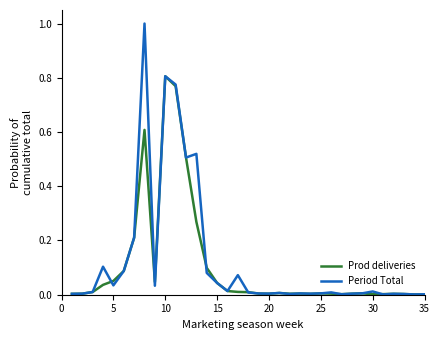

What is the greatest value displayed?

1.0